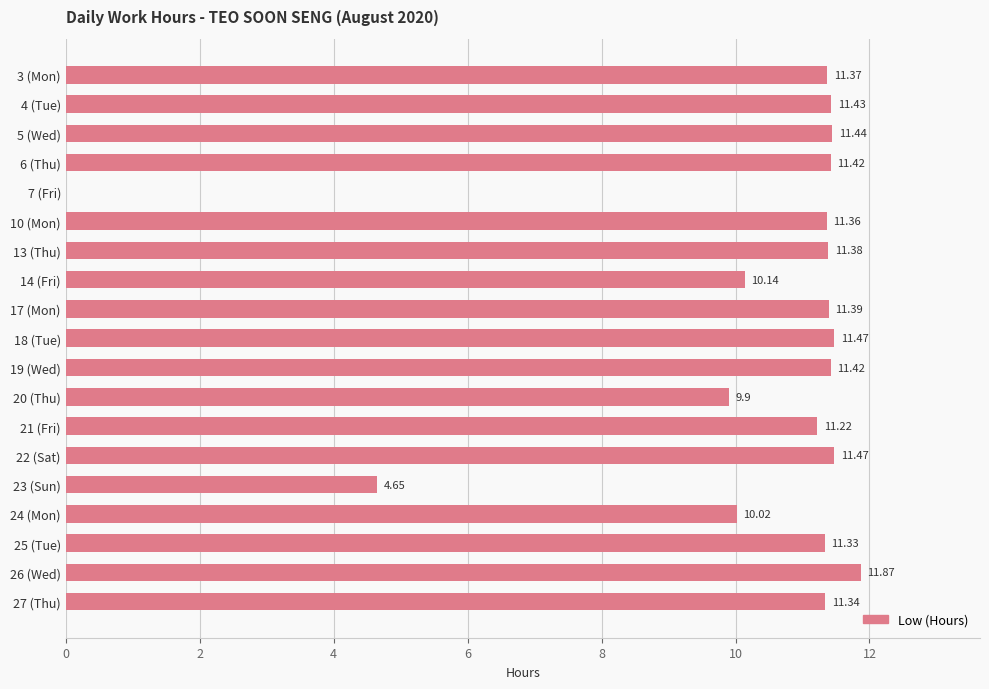

What is the sum of all values?

194.6